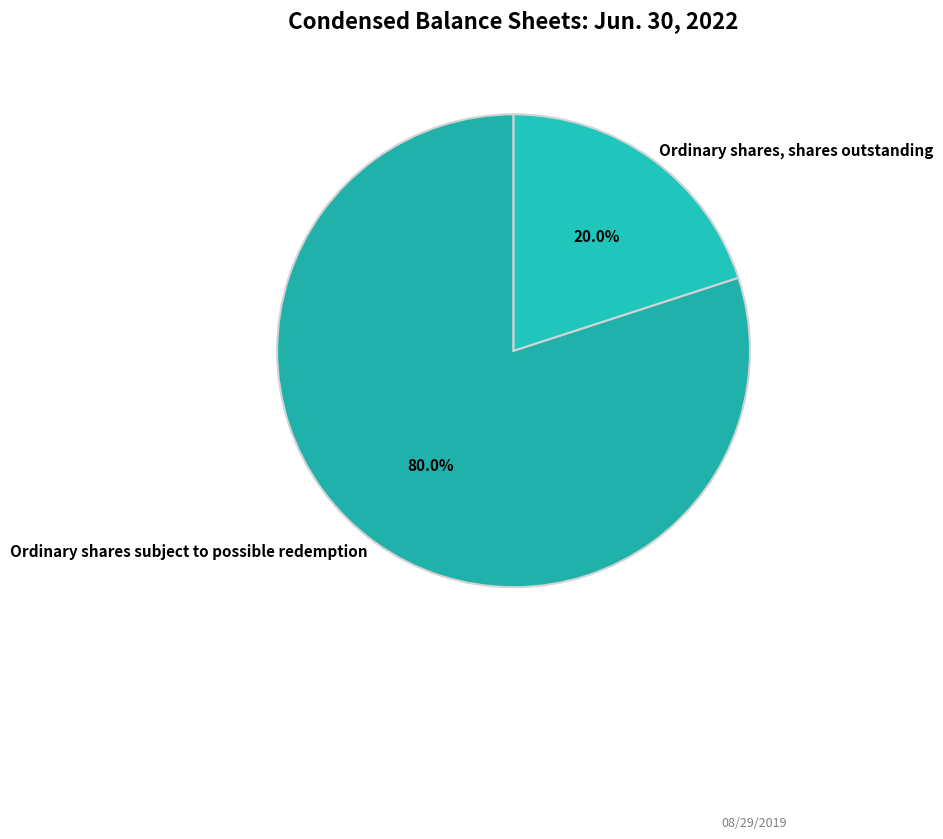

Count the number of slices in the pie.

2